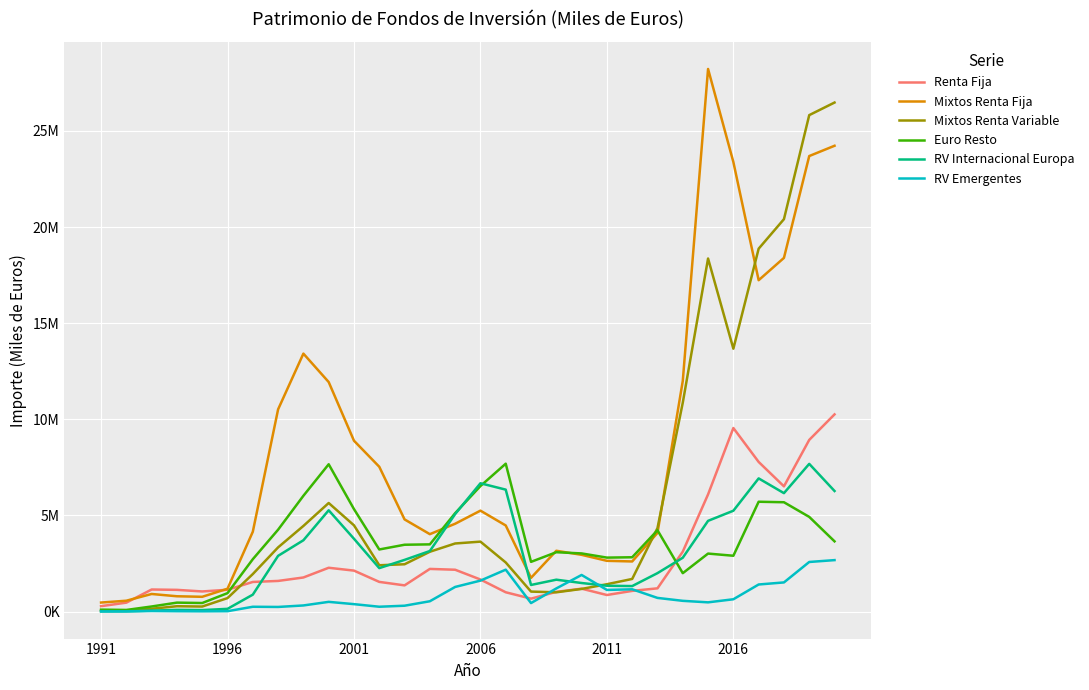

What are all the series names shown in the legend?

Renta Fija, Mixtos Renta Fija, Mixtos Renta Variable, Euro Resto, RV Internacional Europa, RV Emergentes